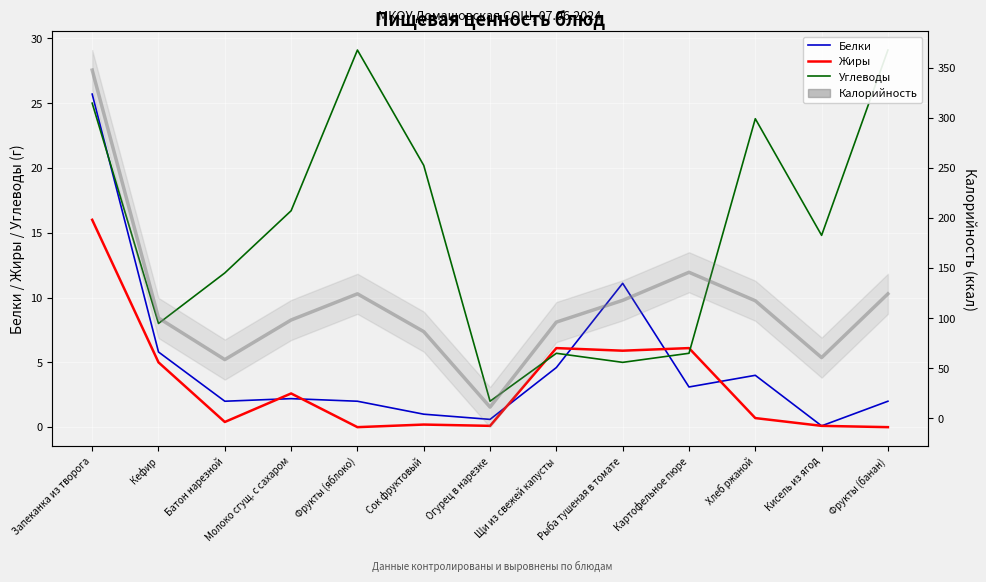

At how many categories does at least one series exceed 209?

1